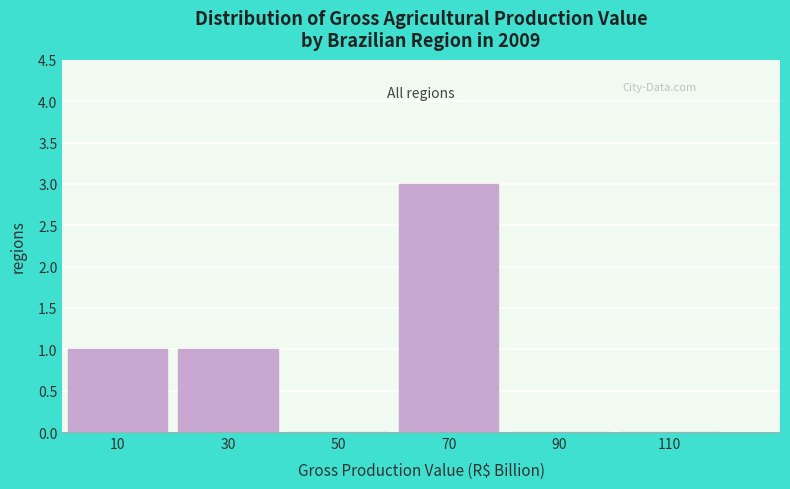

Reading right to left, extract all data points from this chart.

110=0	90=0	70=3	50=0	30=1	10=1